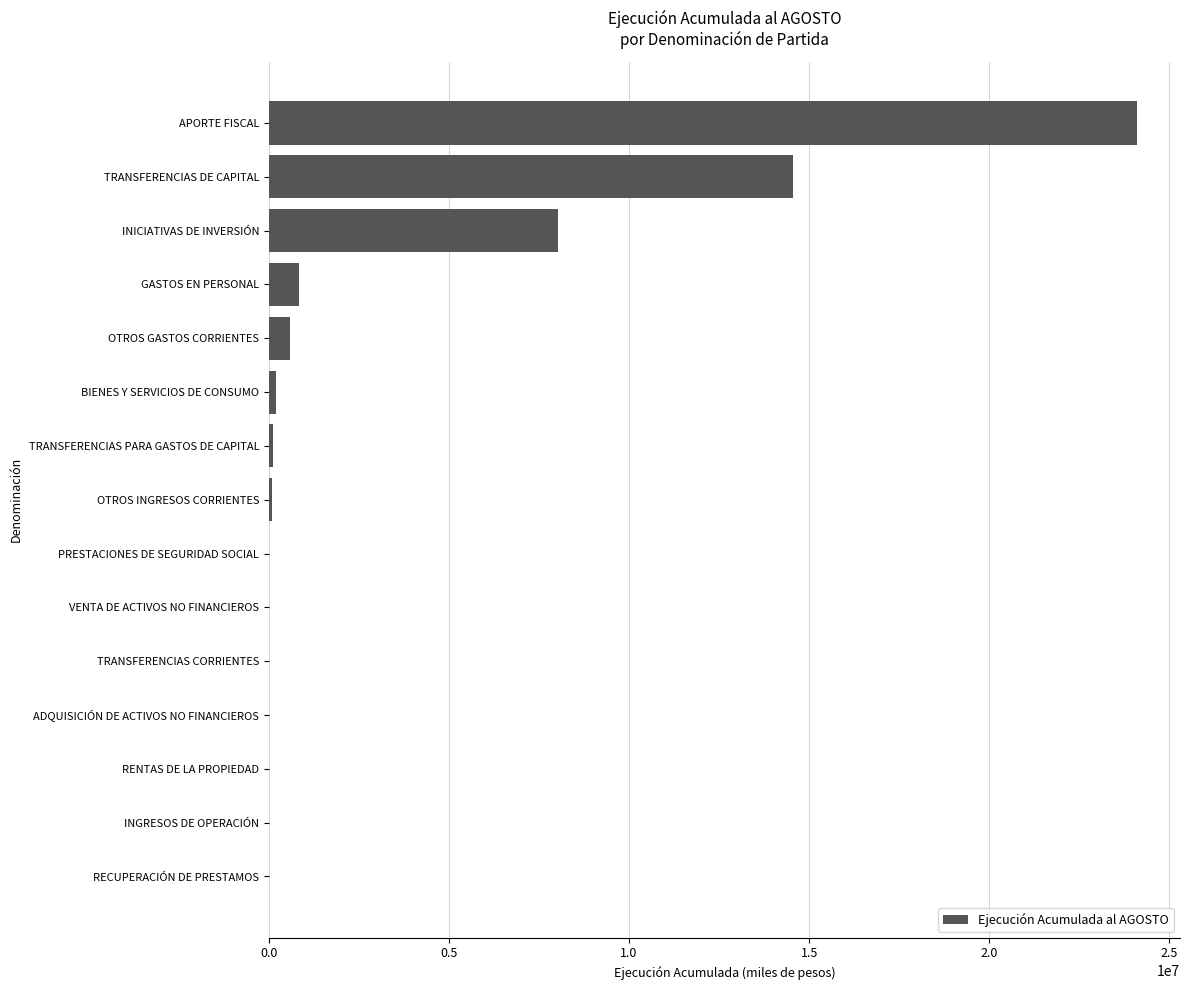

The value at GASTOS EN PERSONAL is 821793. True or false?

True